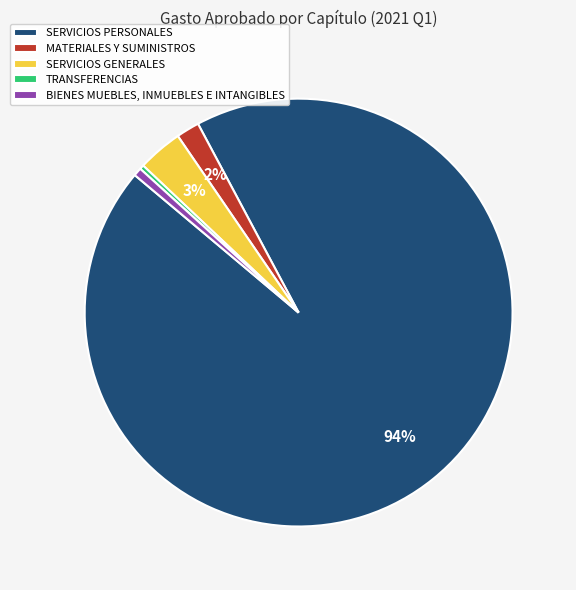

What percentage is the SERVICIOS PERSONALES slice, to the nearest percent?

94%